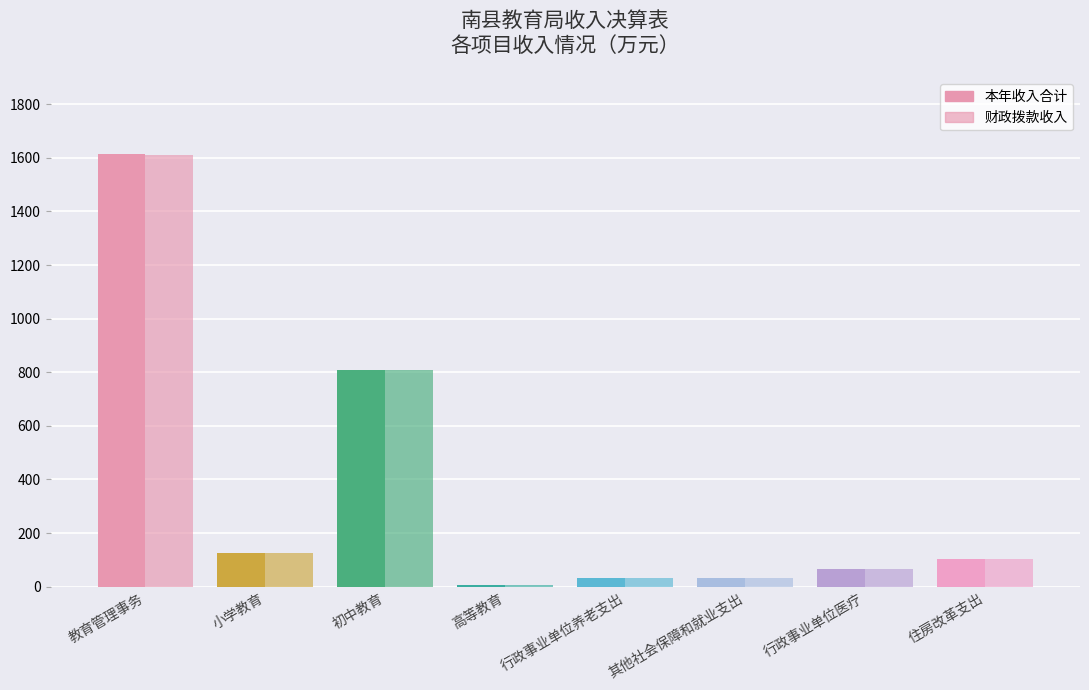

What is the average value of the 本年收入合计 series?

348.4